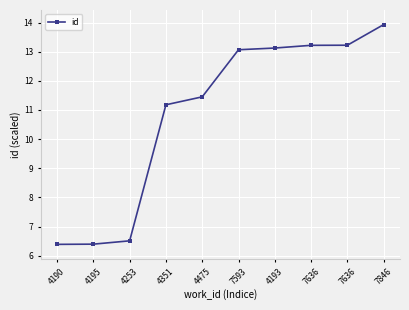

Reading left to right, what are all the values shown in this chart?

6.4	6.4	6.5	11.2	11.5	13.1	13.1	13.2	13.2	13.9